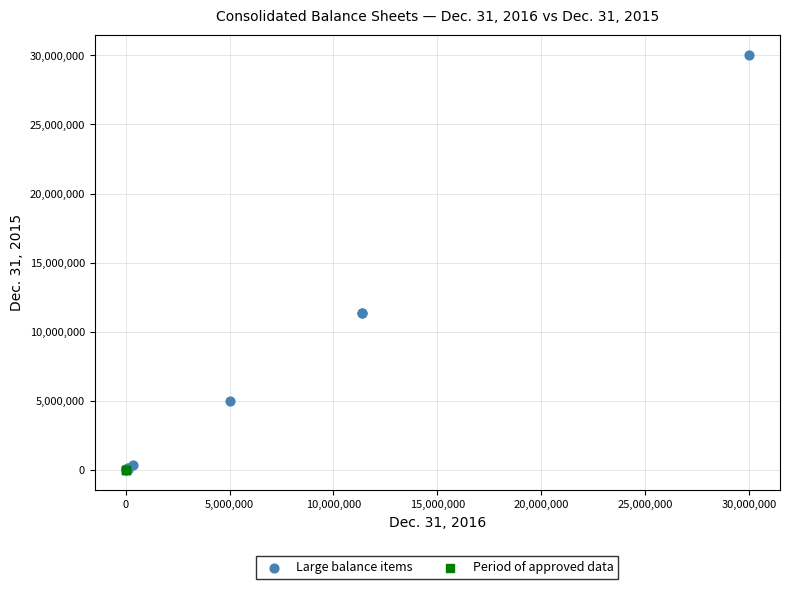

Which series reaches the maximum Y coordinate?

Large balance items